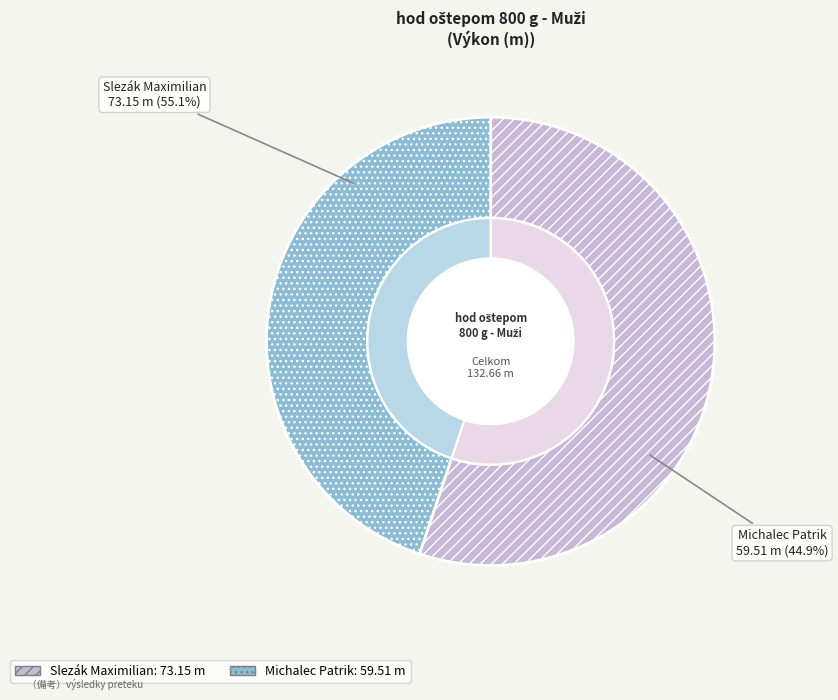

Is it true that Slezák Maximilian is 55% of the pie?

True